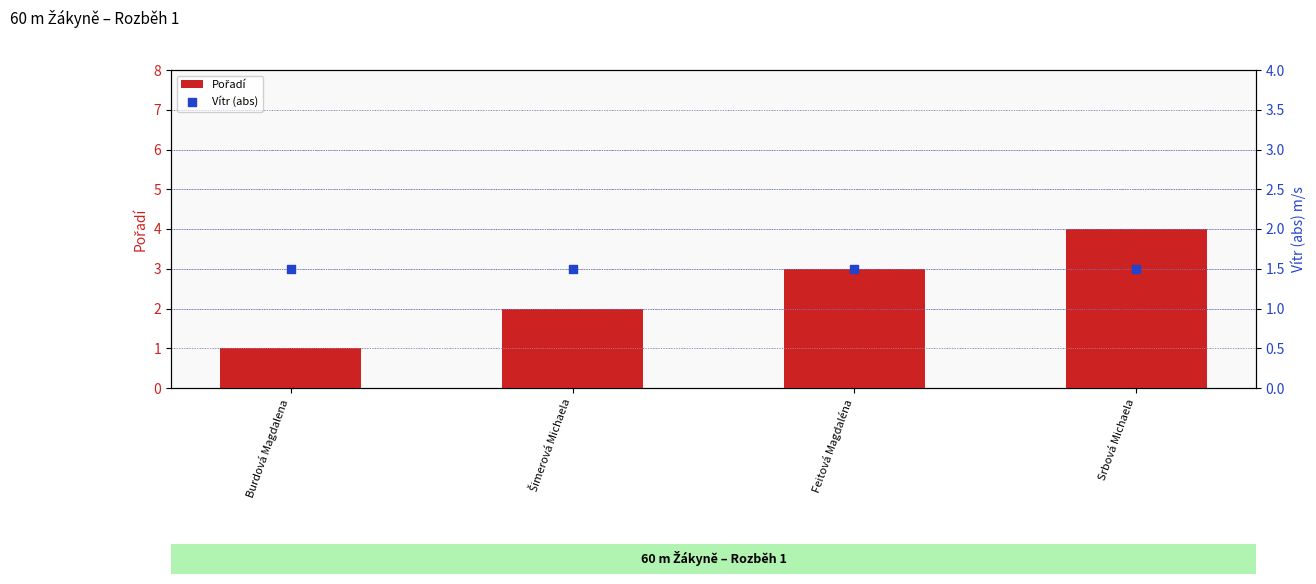

At how many categories does at least one series exceed 3?

1